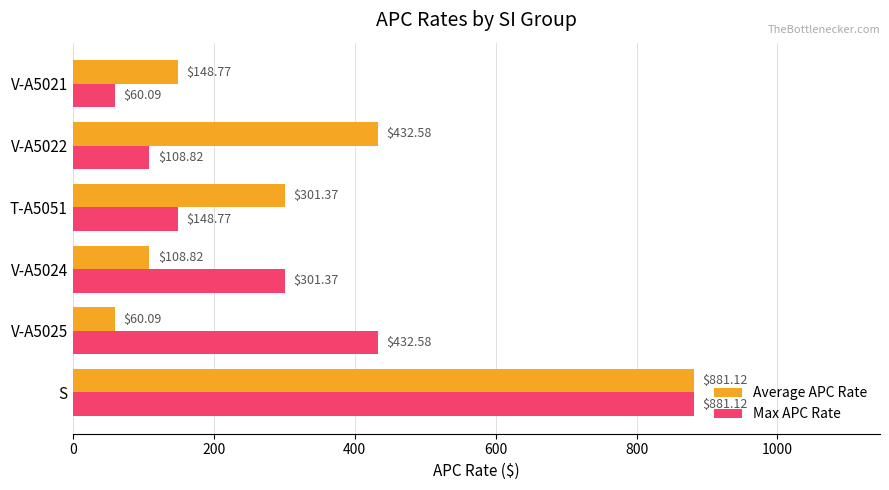

List the labels in order of Max APC Rate value, smallest first.

V-A5021, V-A5022, T-A5051, V-A5024, V-A5025, S